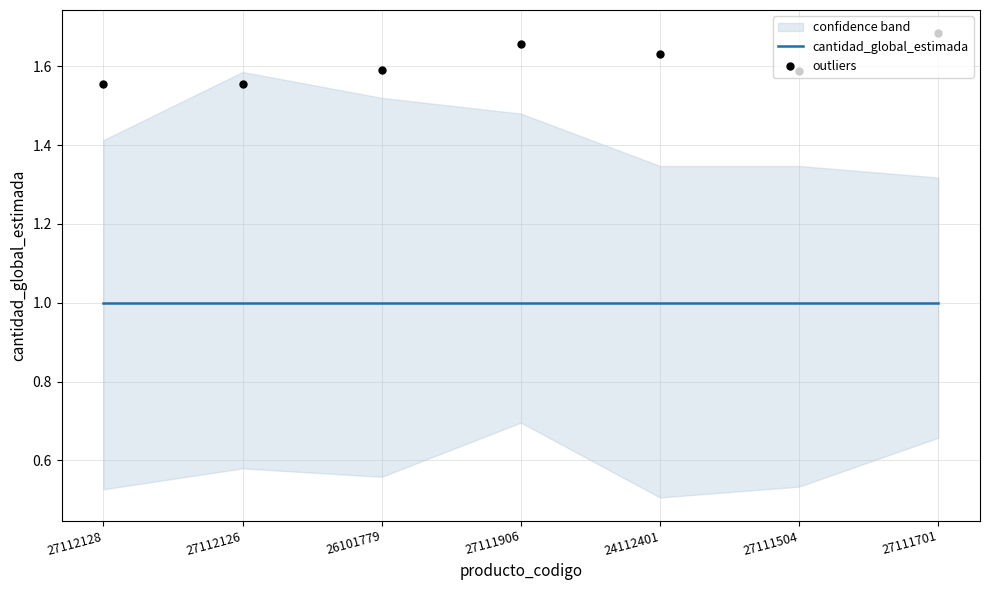

Is the value of outliers at 27112126 greater than the value of cantidad_global_estimada at 27112128?

Yes